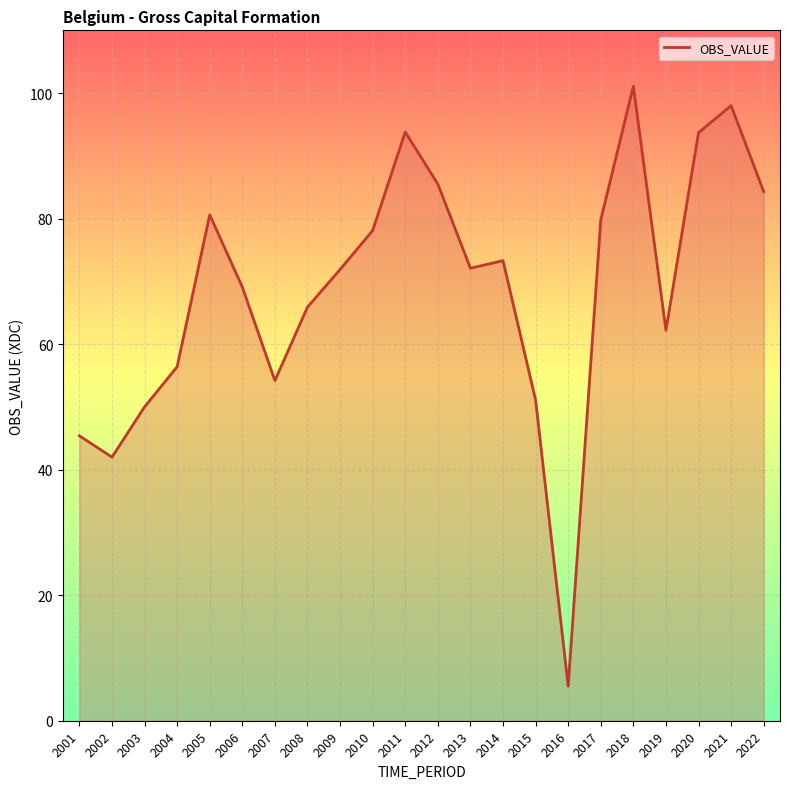

What is the maximum value shown in the chart?

101.1